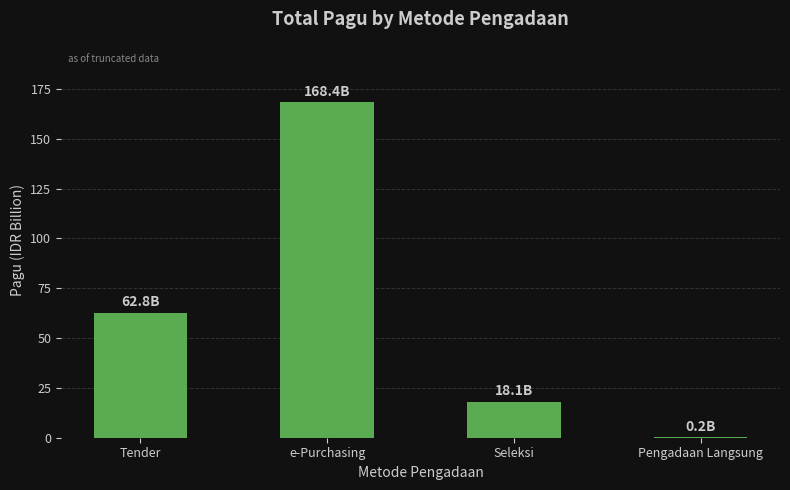

Between Tender and Seleksi, which is larger?

Tender